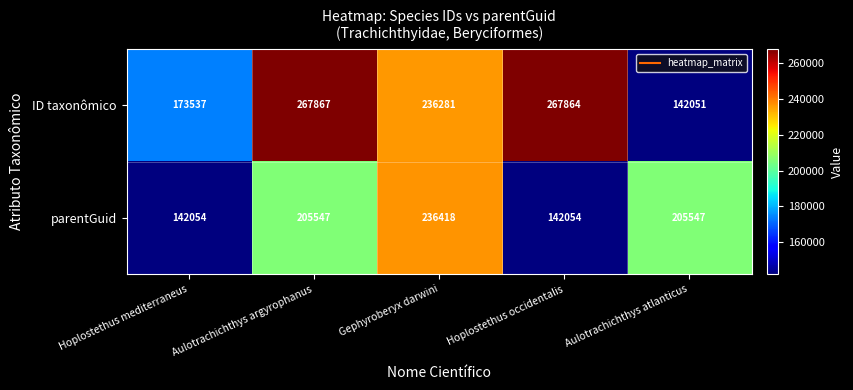

List the series in order of their overall mean, lowest first.

parentGuid, ID taxonômico